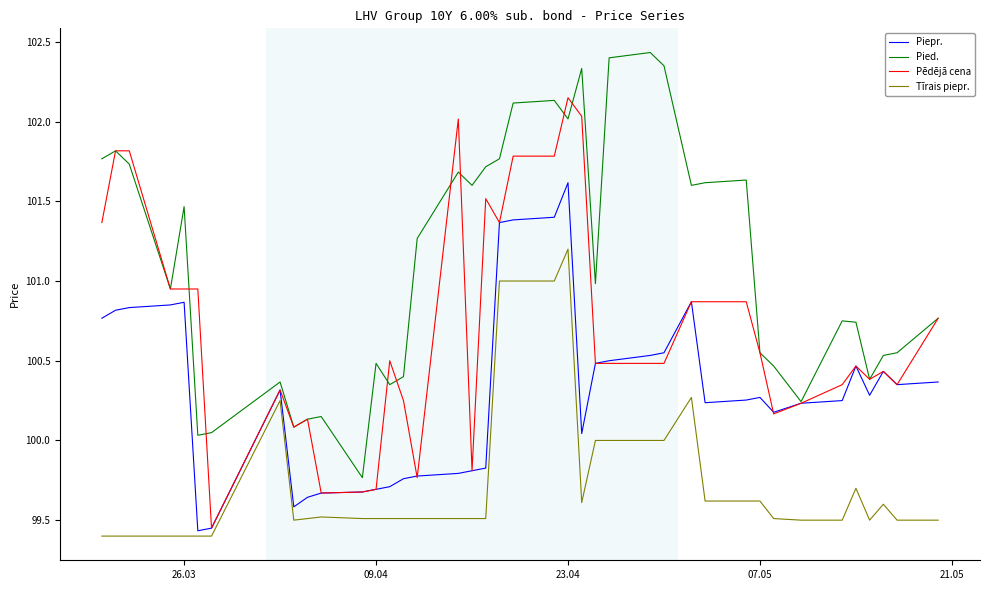

What is the smallest value displayed?

99.4